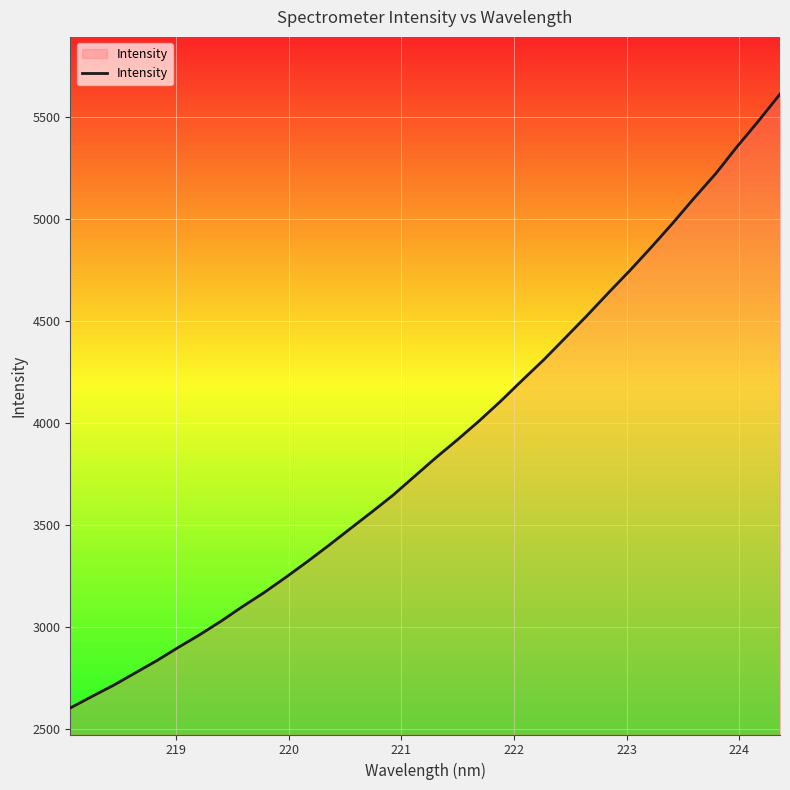

What is the greatest value displayed?

5613.1